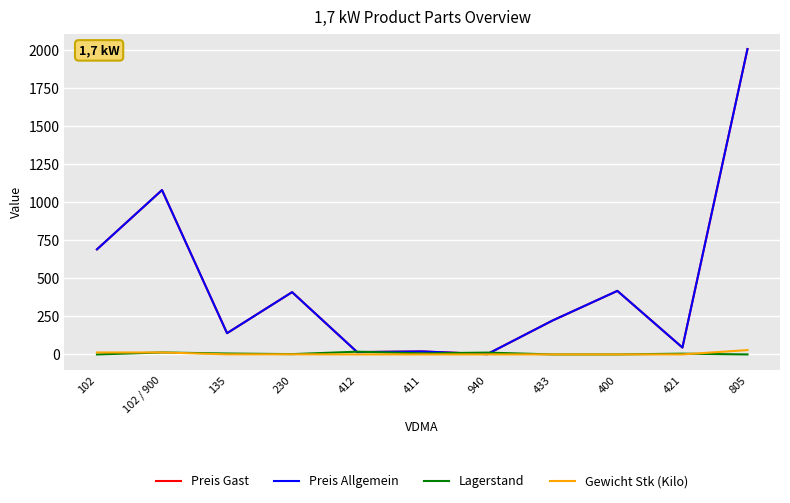

What is the sum of the Lagerstand values at 411 and 412?

25.0